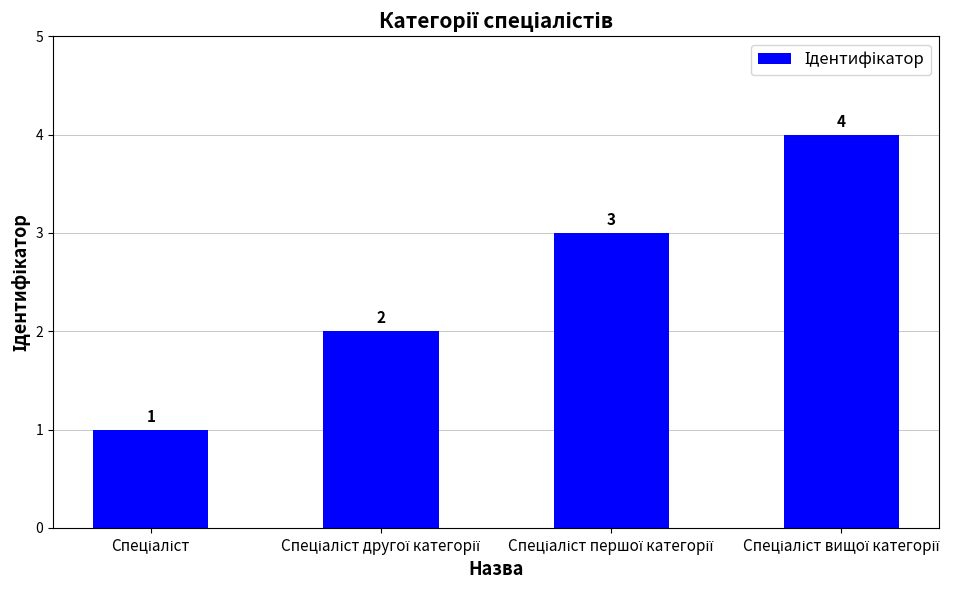

What is the value of the 4th bar from the left?

4